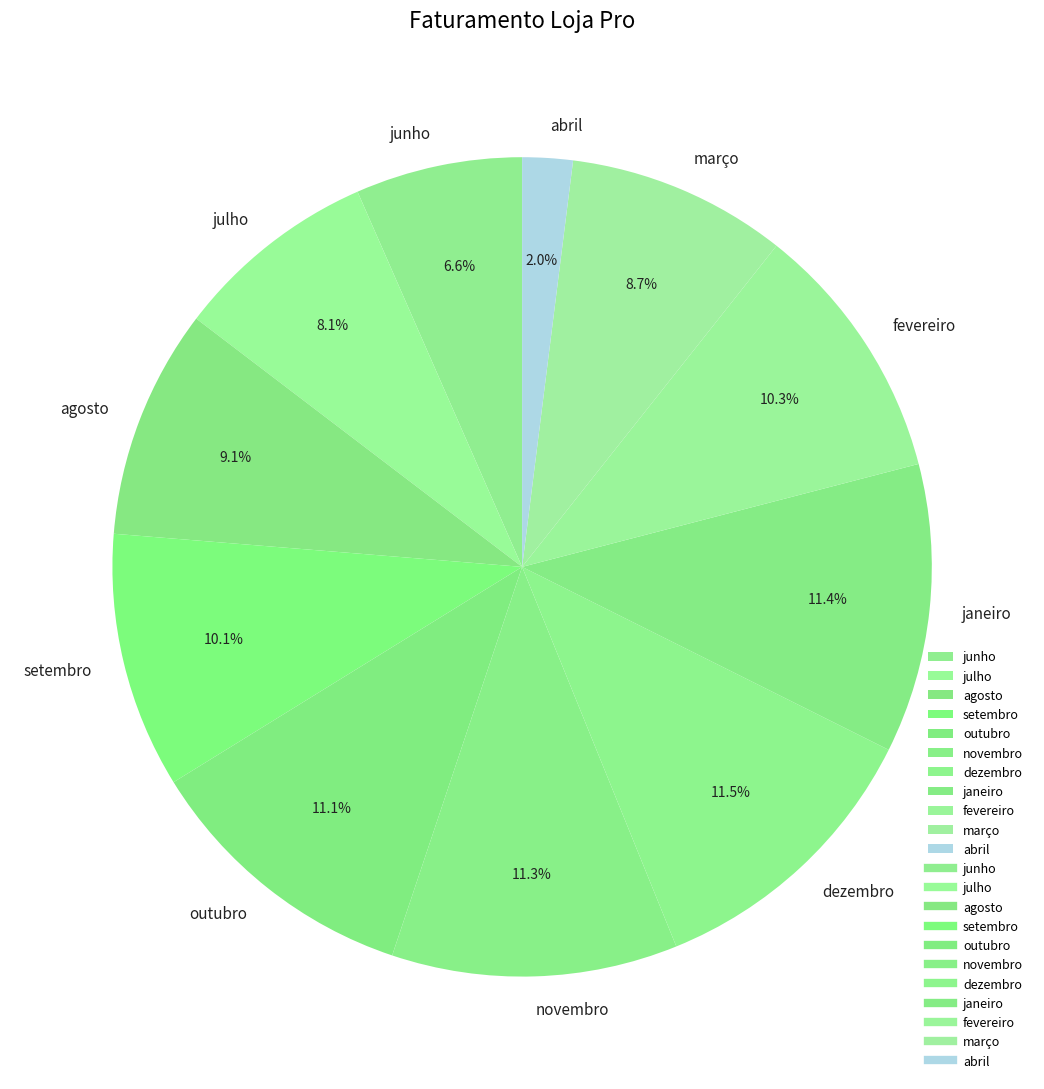

What is the smallest slice in the pie chart?

abril